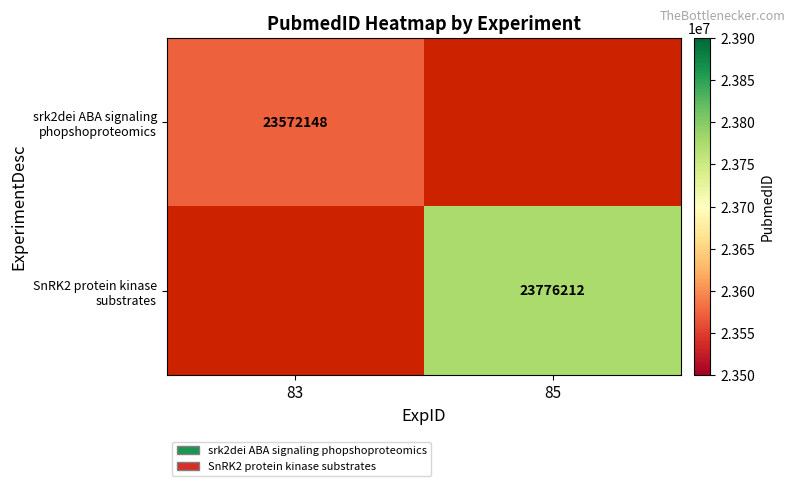

Is the value of srk2dei ABA signaling phopshoproteomics at 83 greater than the value of SnRK2 protein kinase substrates at 85?

No